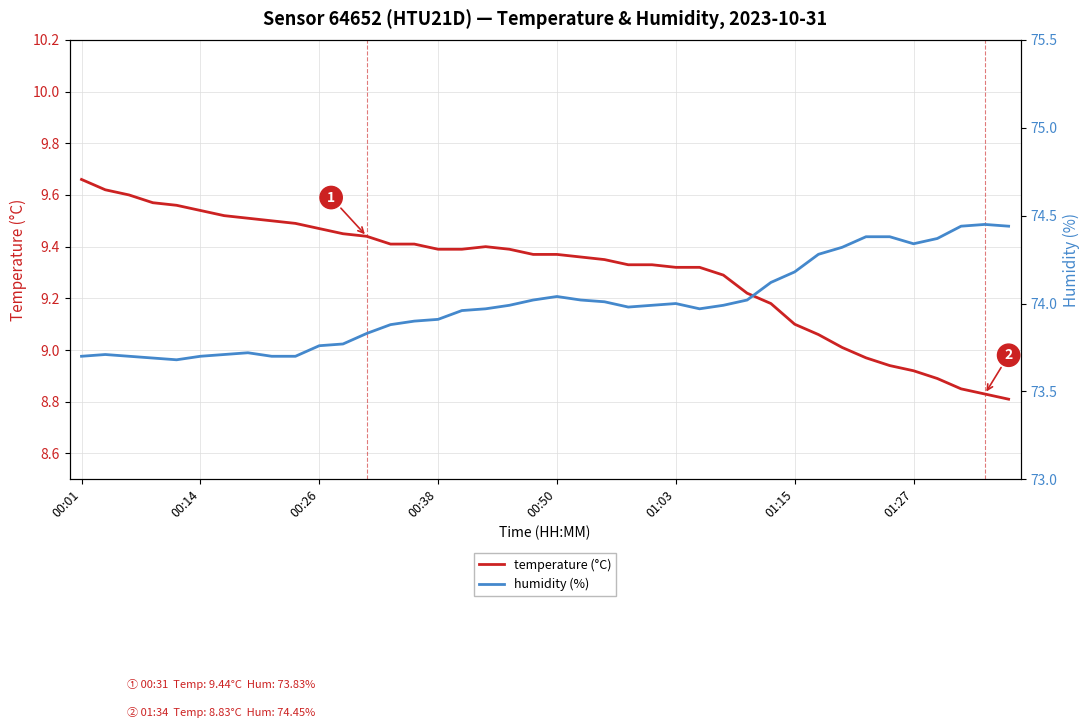

What is the difference between the humidity (%) values at 27 and 37?

0.5